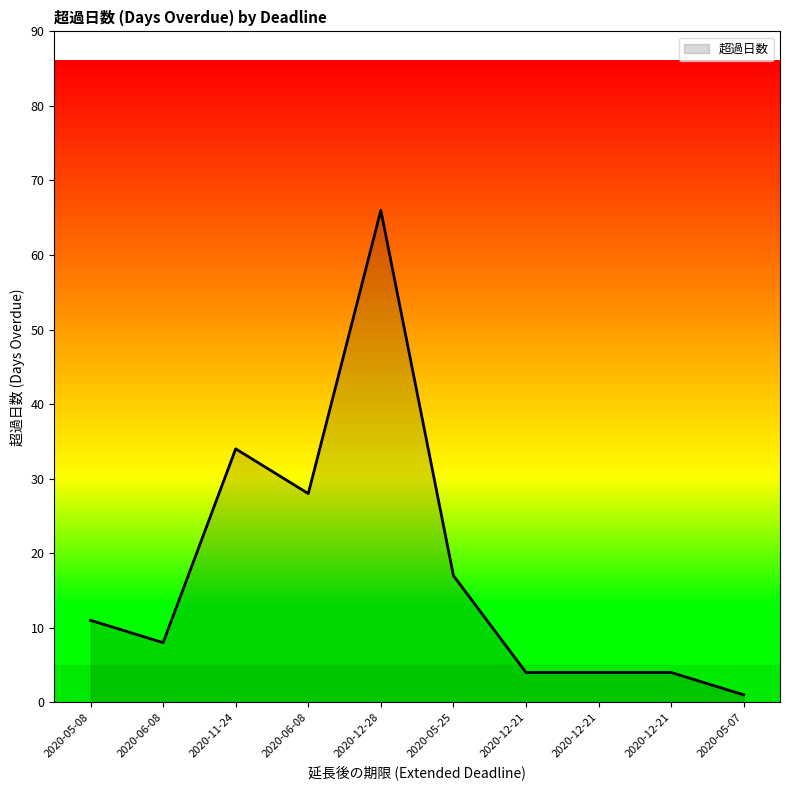

List the labels in order of value, smallest first.

2020-05-07, 2020-12-21, 2020-12-21, 2020-12-21, 2020-06-08, 2020-05-08, 2020-05-25, 2020-06-08, 2020-11-24, 2020-12-28